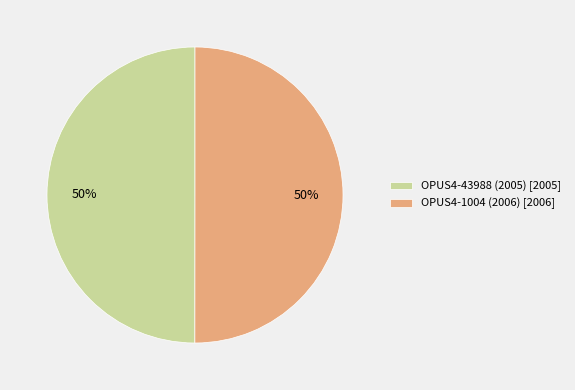

True or false: OPUS4-43988 (2005) accounts for 59% of the total.

False